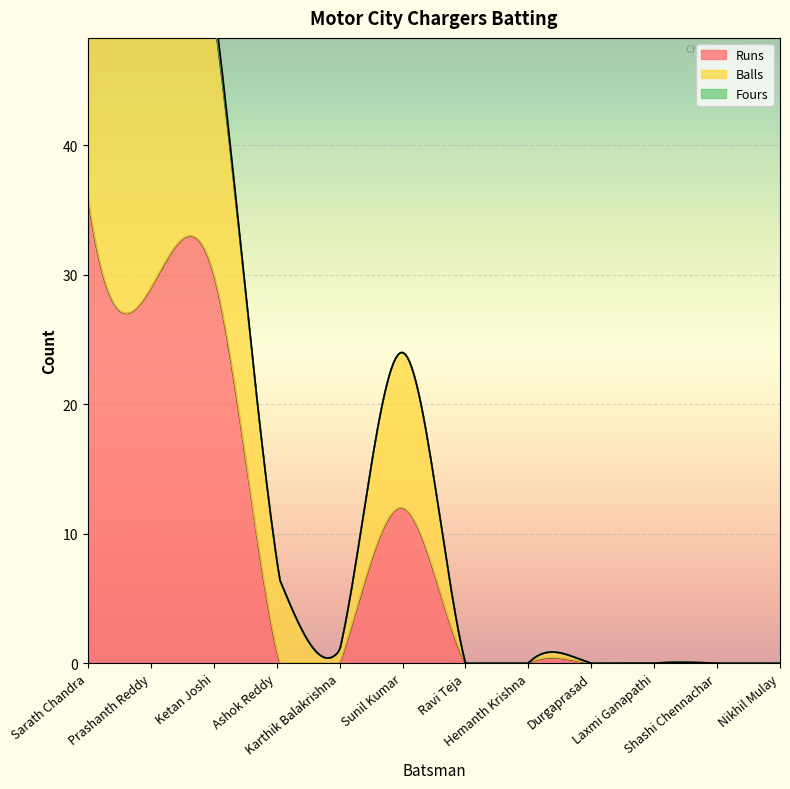

At how many categories does at least one series exceed 20?

3